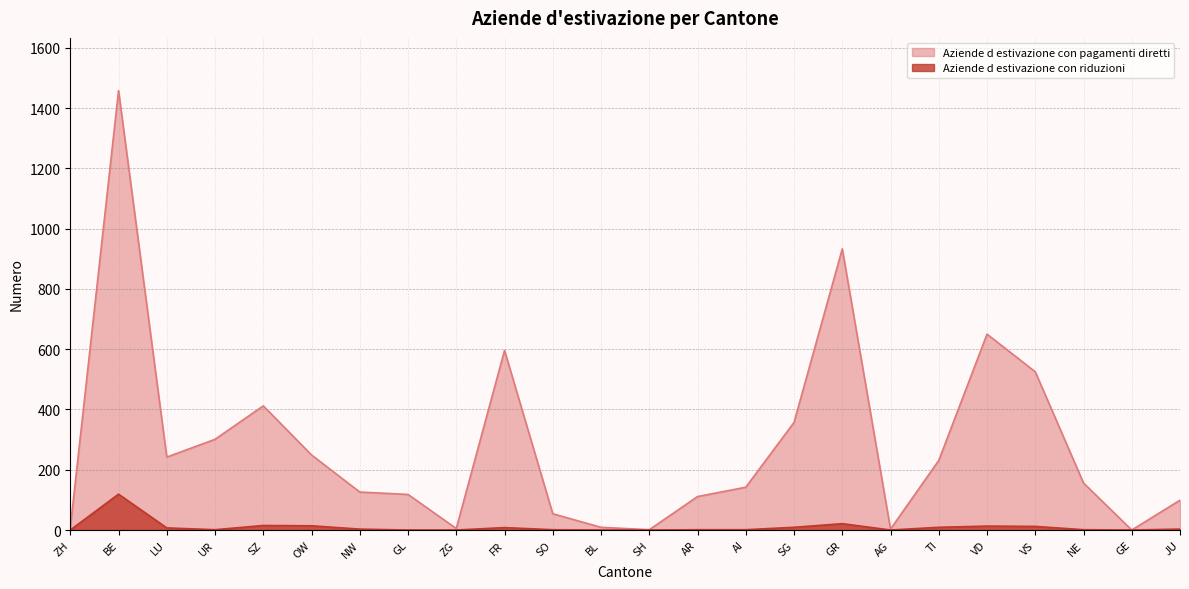

How many values in Aziende d estivazione con riduzioni are above zero?

17